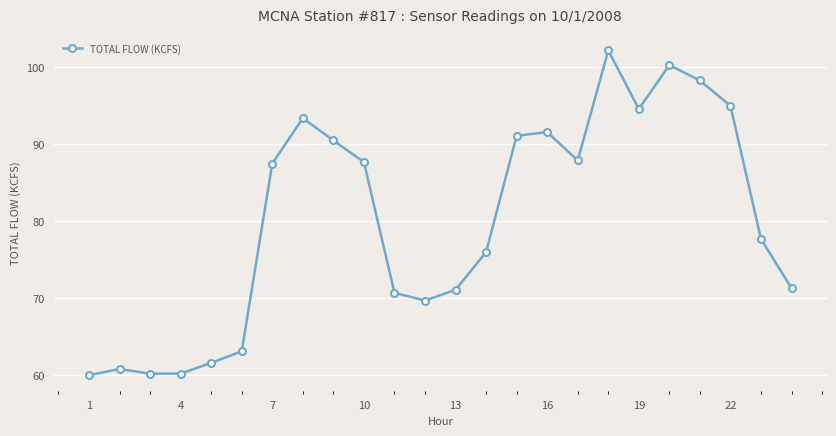

Reading right to left, transcribe all the data shown in this chart.

71.3	77.7	95.0	98.3	100.3	94.6	102.2	87.9	91.6	91.1	76.0	71.1	69.7	70.7	87.7	90.5	93.4	87.5	63.1	61.6	60.2	60.2	60.8	60.0